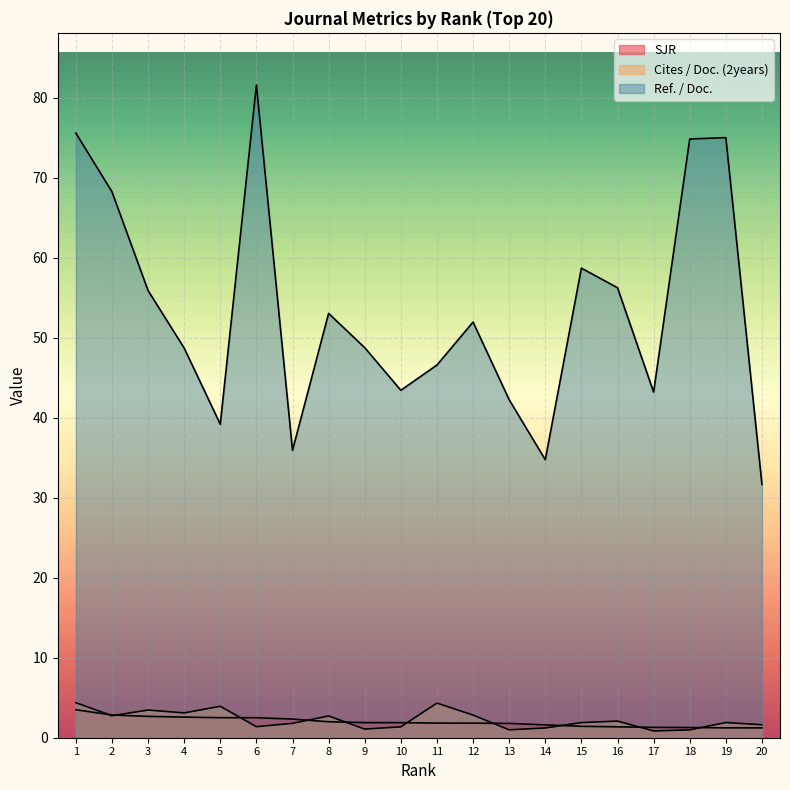

At which label does Cites / Doc. (2years) first exceed 1?

1